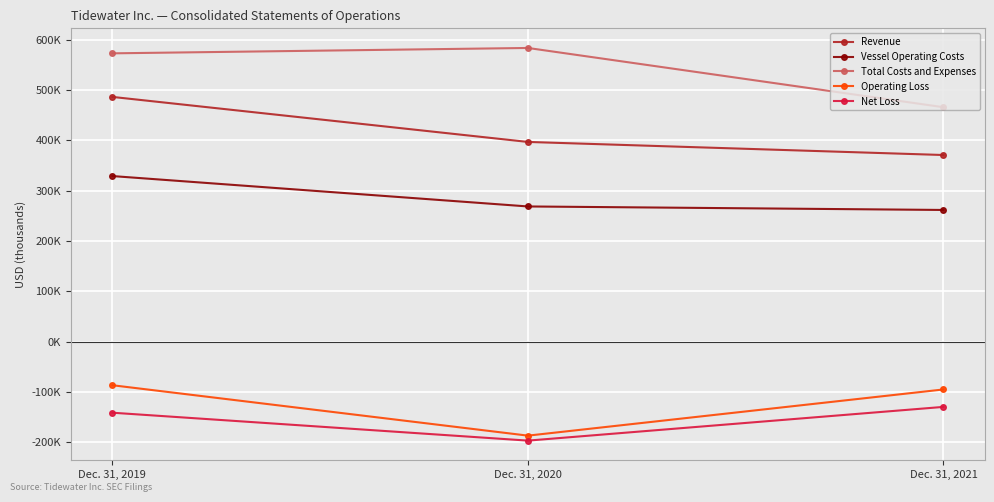

At how many categories does at least one series exceed 172753?

3